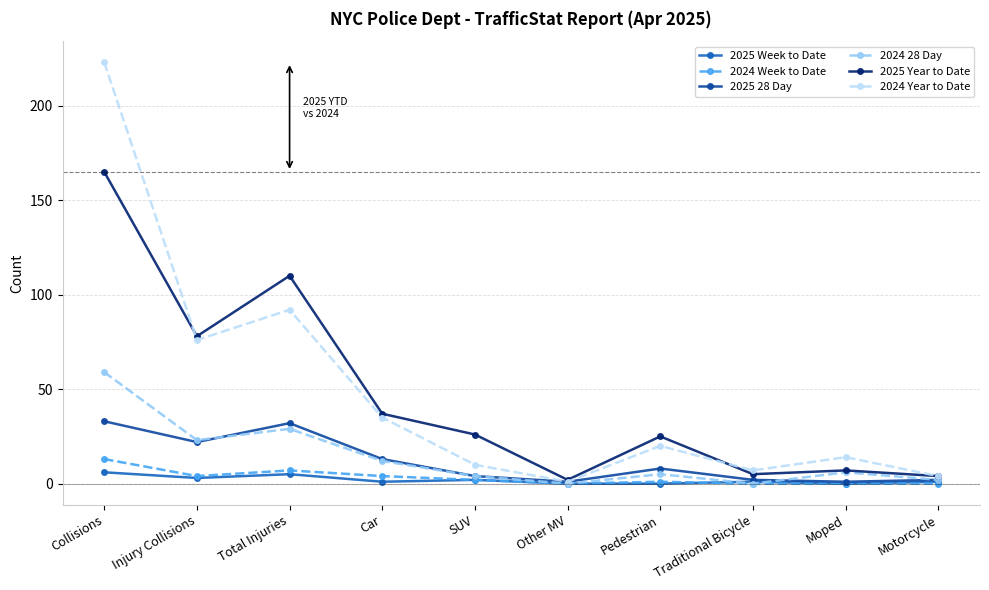

What are all the series names shown in the legend?

2025 Week to Date, 2024 Week to Date, 2025 28 Day, 2024 28 Day, 2025 Year to Date, 2024 Year to Date